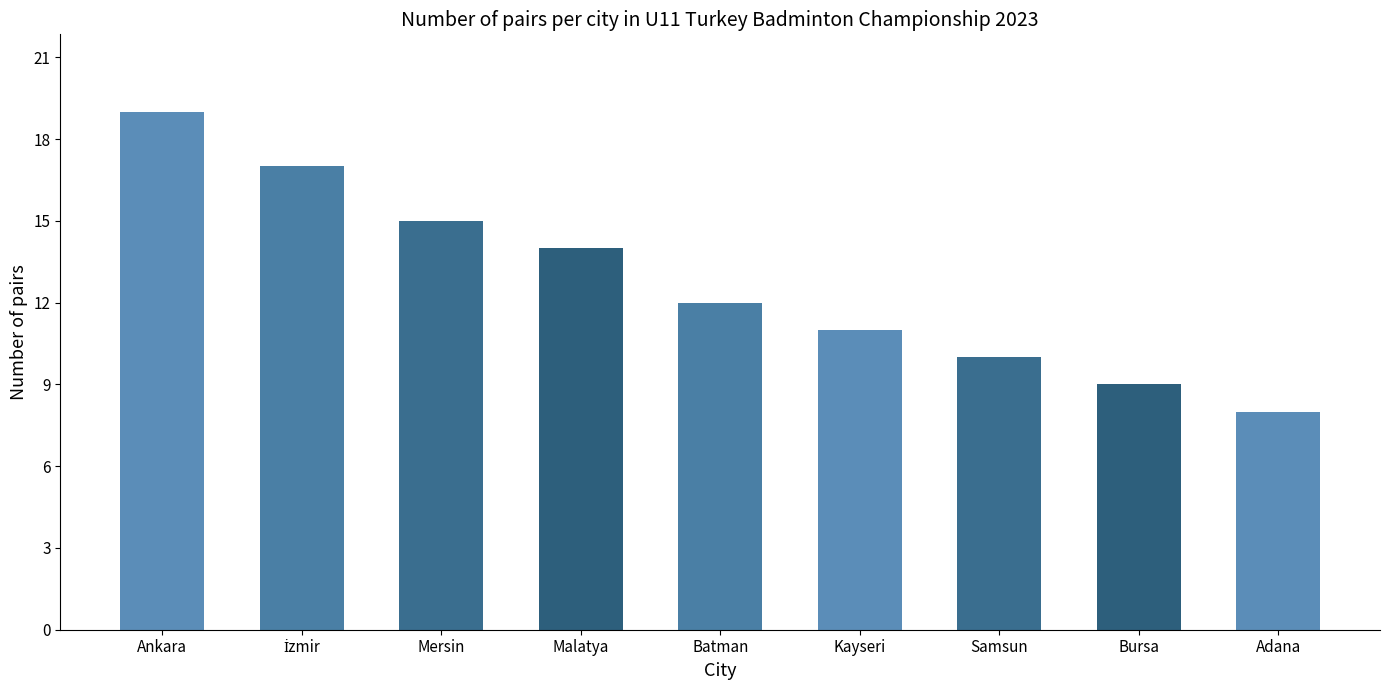

What is the sum of the values at Malatya and Kayseri?

25